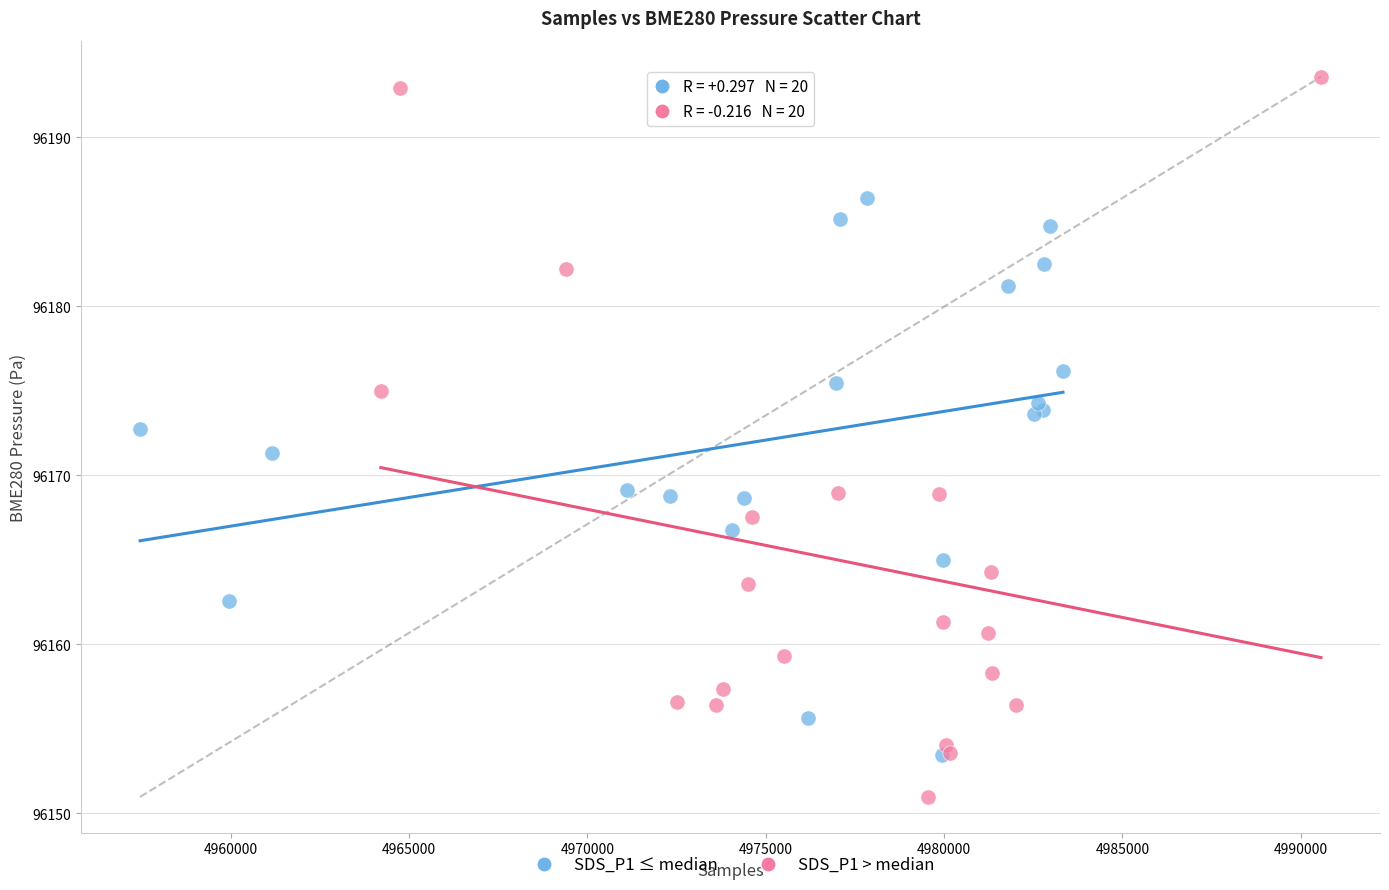

Which series reaches the maximum Y coordinate?

SDS_P1 > median